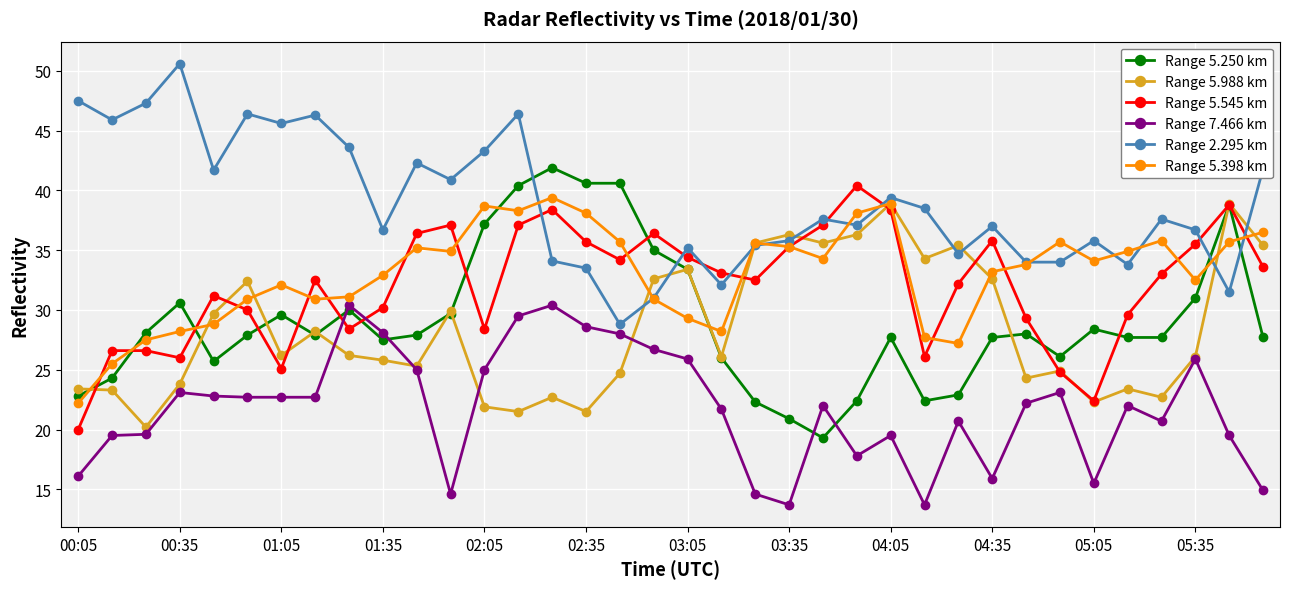

Which series has the largest total across all categories?

Range 2.295 km